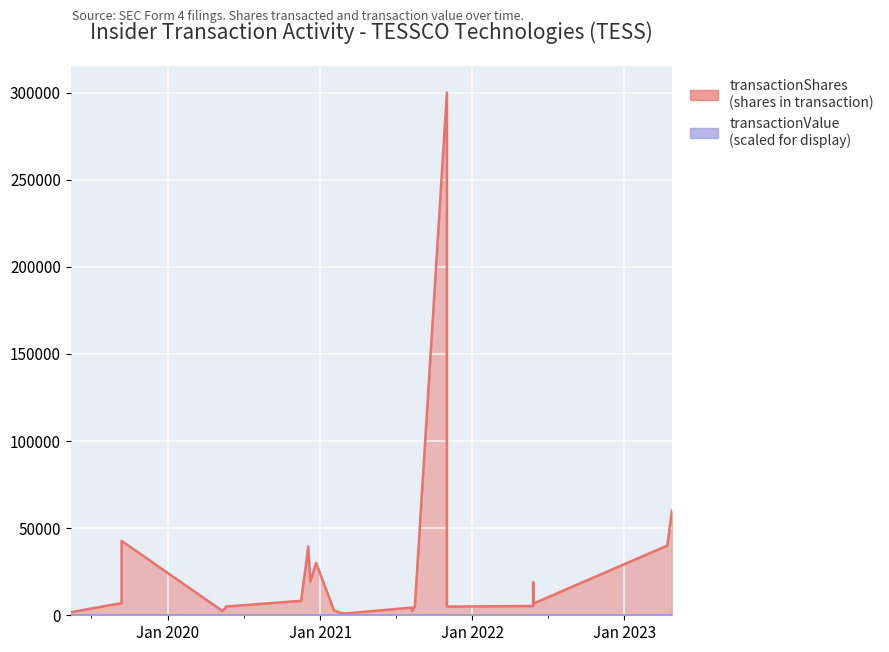

How many positive values does the transactionValue series have?

16